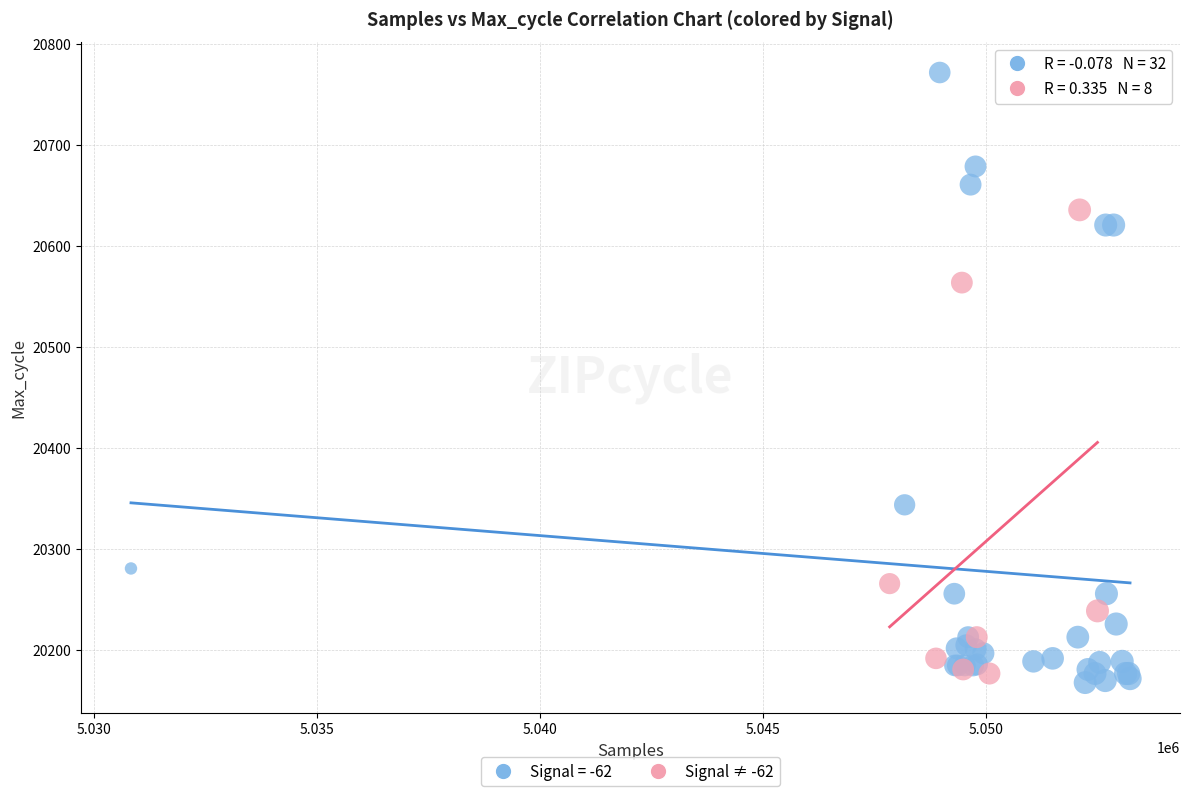

Which series contains the highest Y value?

Signal = -62